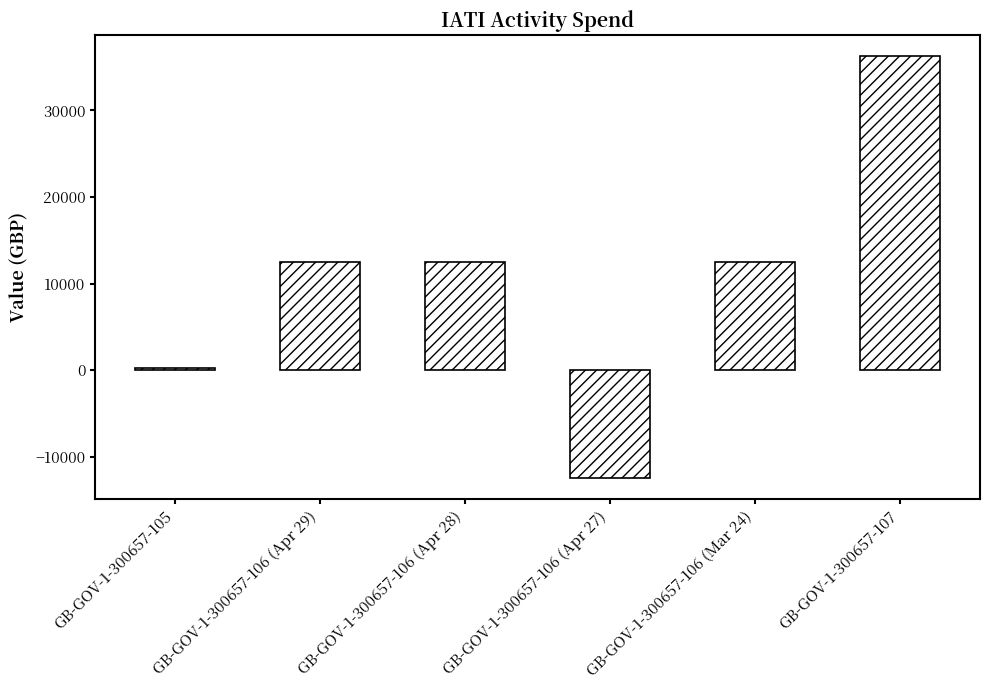

Reading left to right, transcribe all the data shown in this chart.

268	12481	12481	-12481	12481	36256